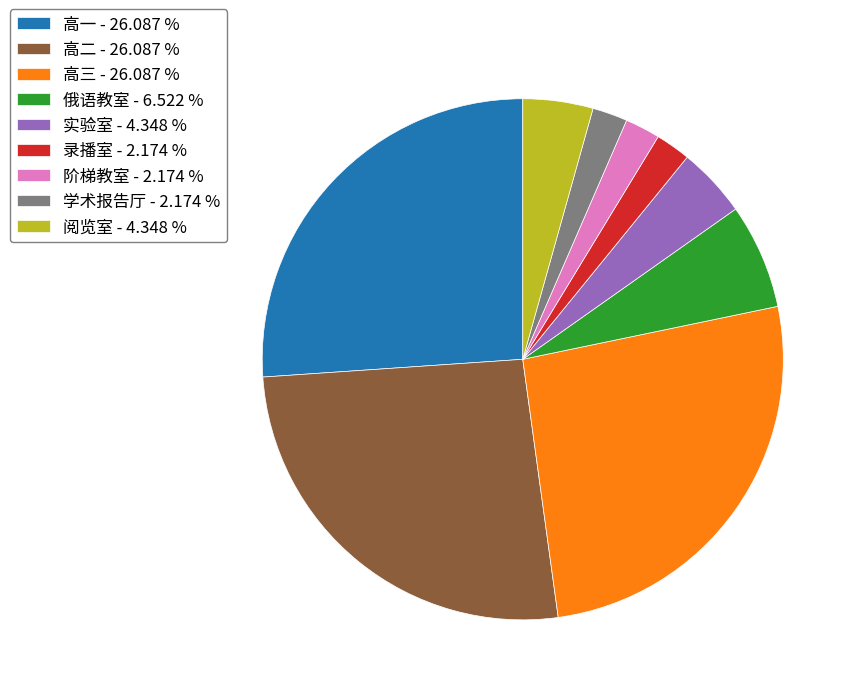

Does 录播室 - 2.174 % represent more than half of the total?

No